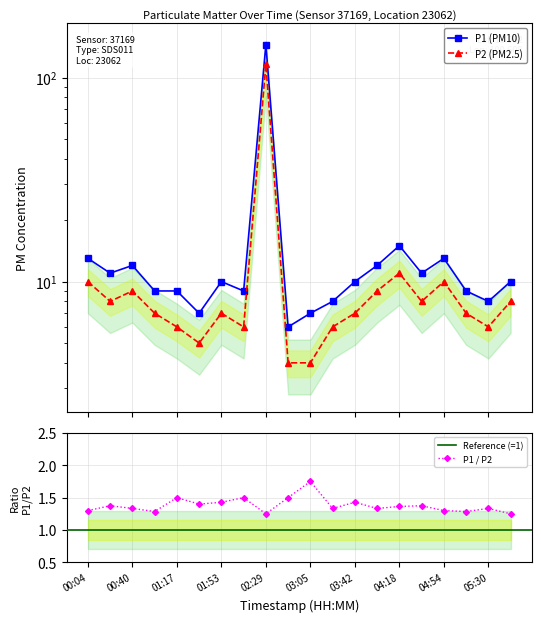

Is it true that P2 equals 6 at 01:17?

True